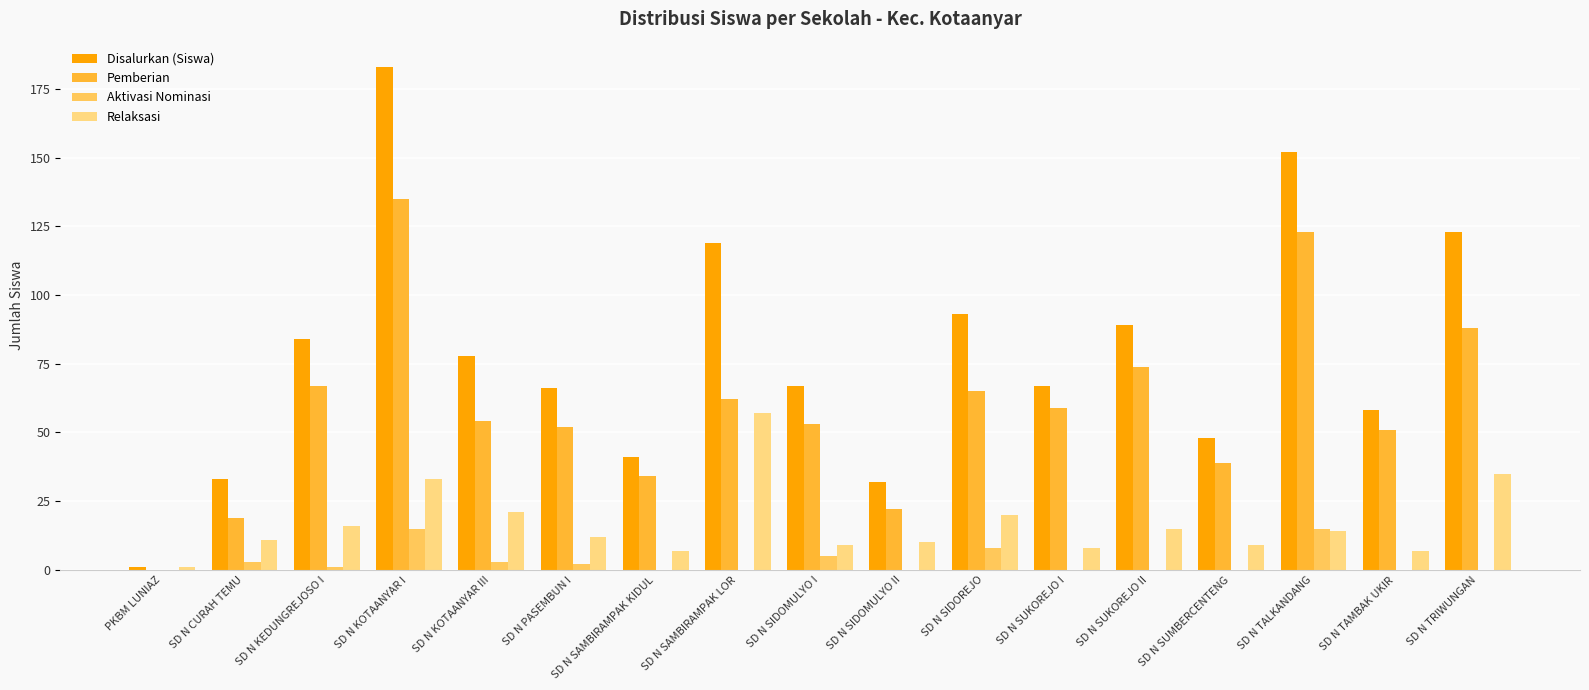

Where does the Disalurkan (Siswa) series first go above 67?

SD N KEDUNGREJOSO I